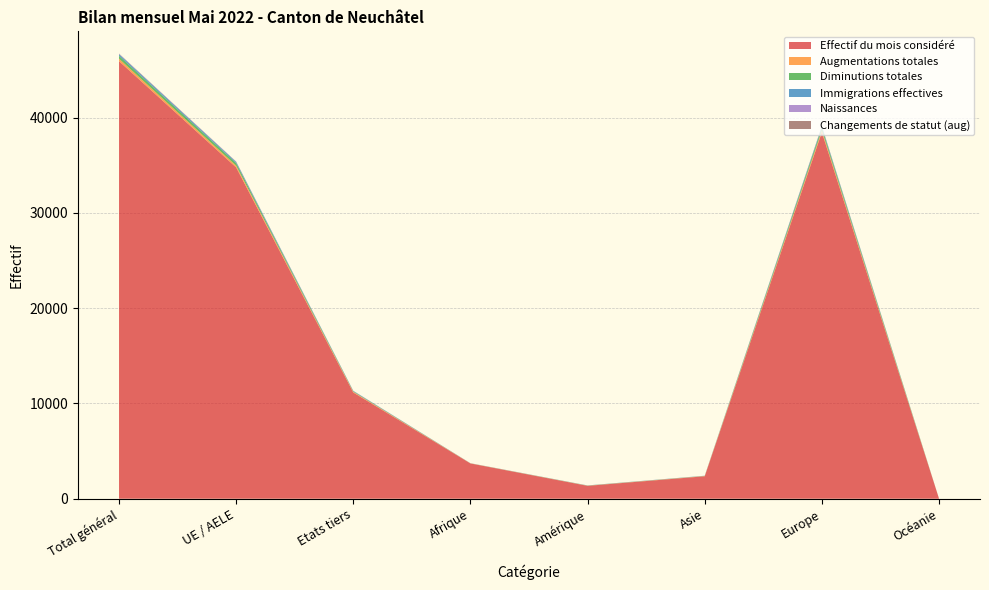

Reading right to left, transcribe all the data shown in this chart.

Effectif du mois considéré: 21	38459	2358	1353	3702	11150	34769	45919
Augmentations totales: 0	200	26	16	14	72	185	257
Diminutions totales: 1	275	11	13	4	46	258	304
Immigrations effectives: 0	136	16	14	8	46	128	174
Naissances: 0	24	4	0	3	11	21	32
Changements de statut (aug): 0	25	1	2	0	4	24	28